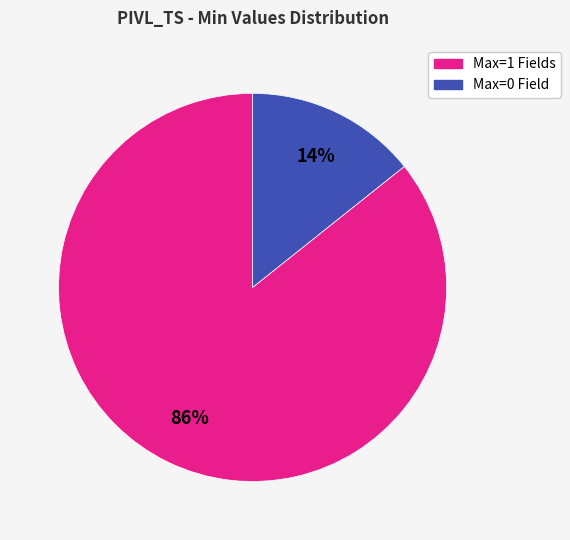

Is there a majority slice in this chart?

Yes